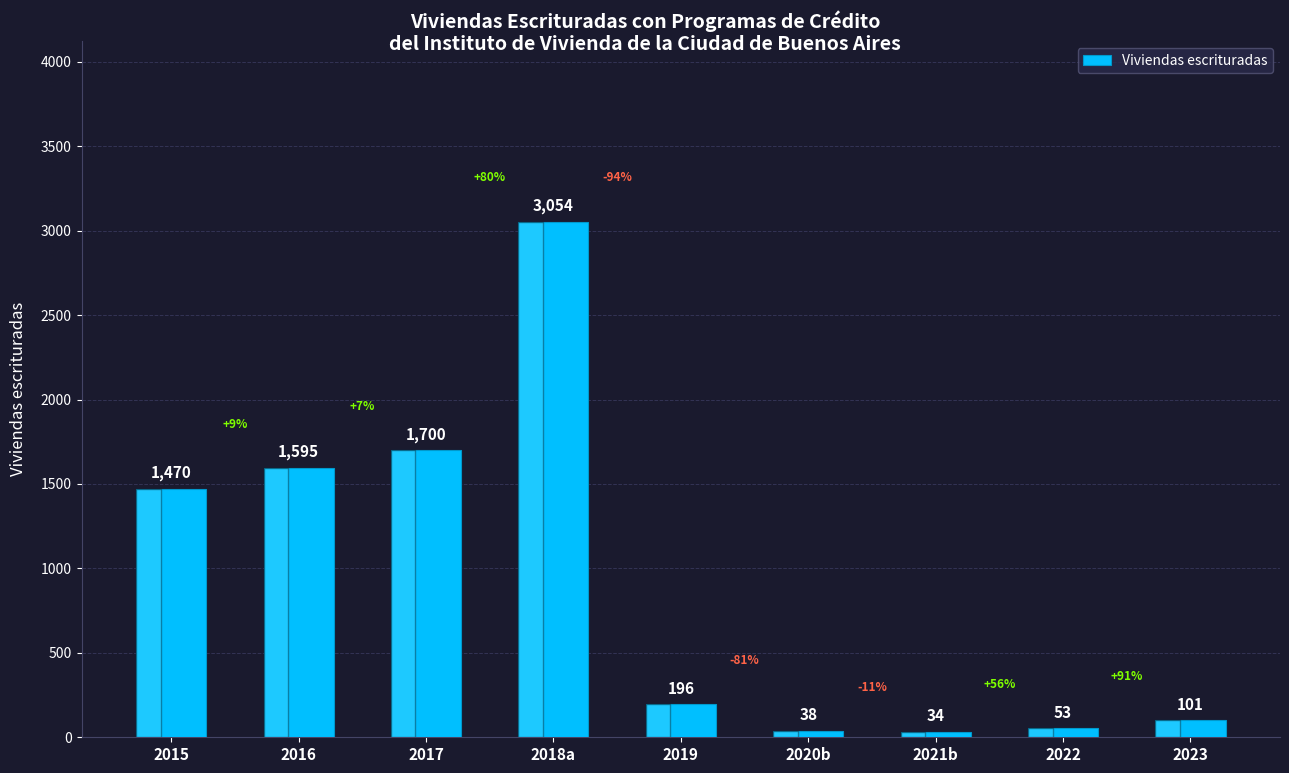

The value at 2020b is 38. True or false?

True